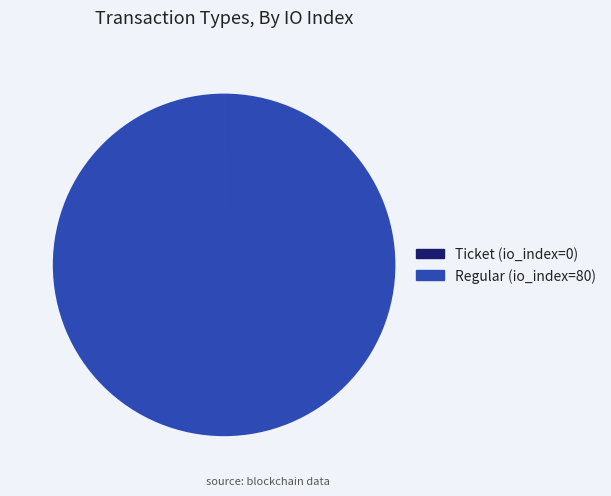

Is there any slice that represents more than half of the pie?

Yes